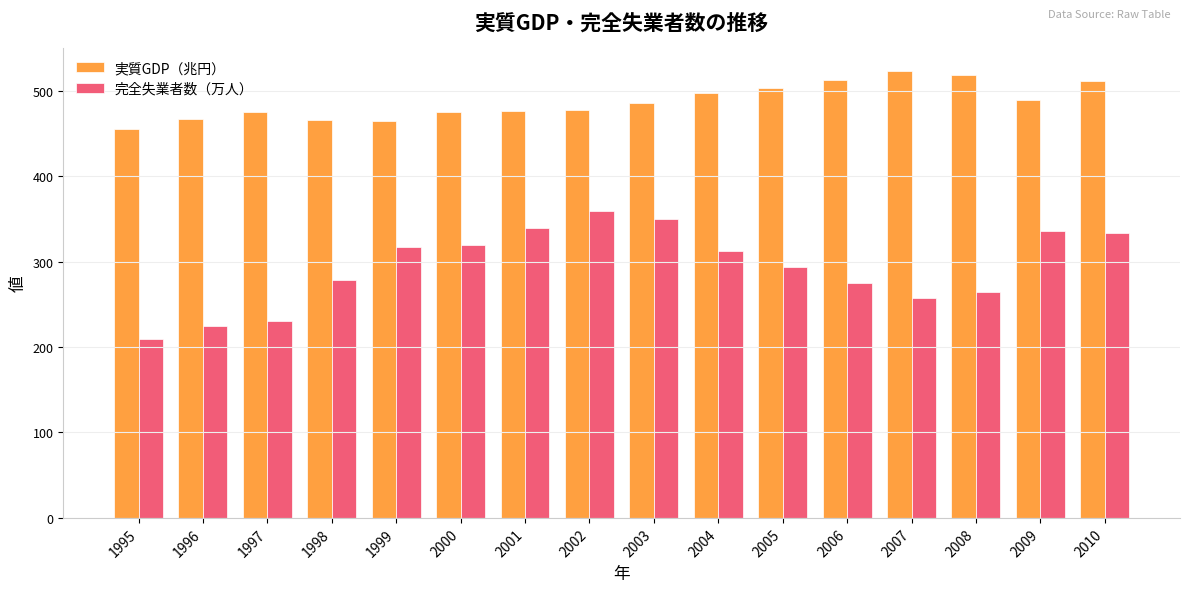

What is the total value across all series at 2002?

837.1